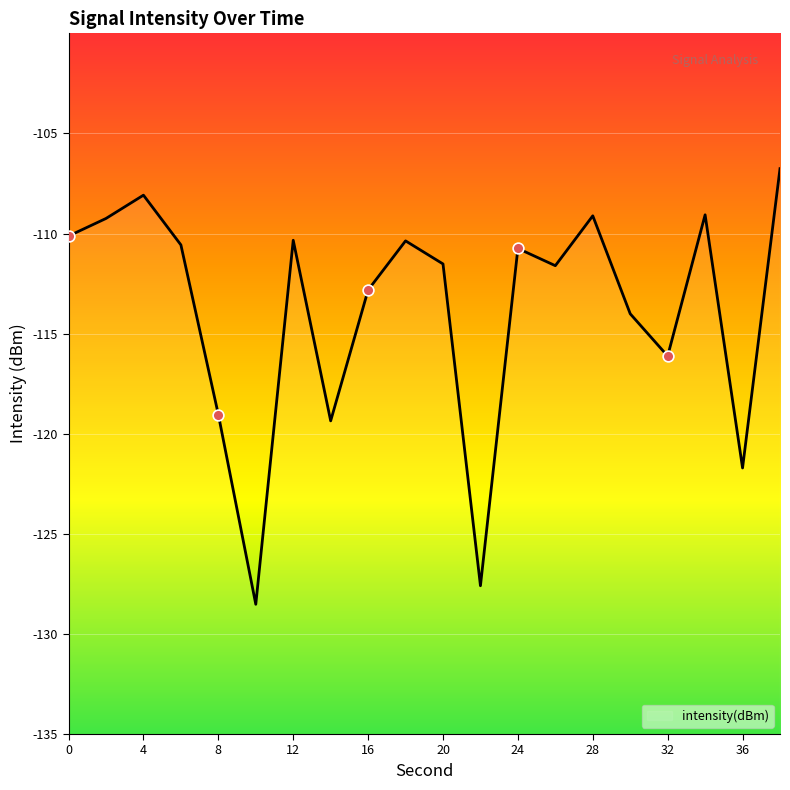

Which has a higher value, 12 or 30?

12